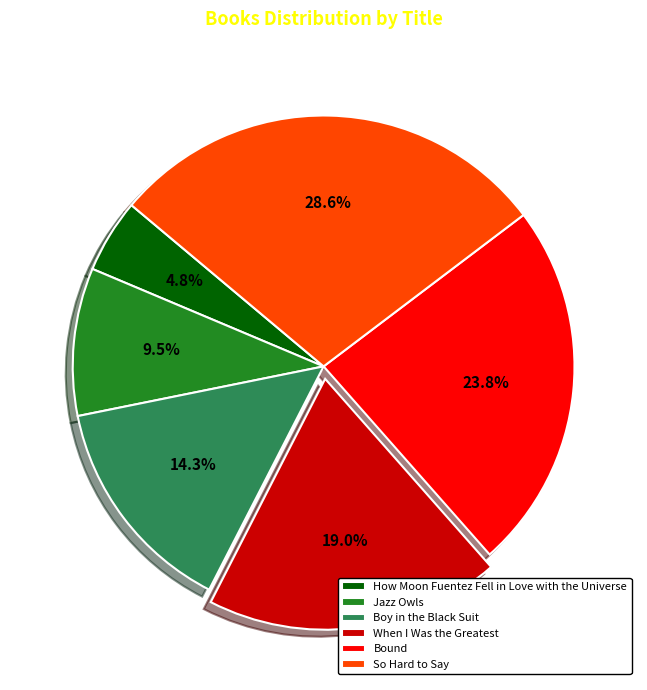

Does any single category account for the majority?

No